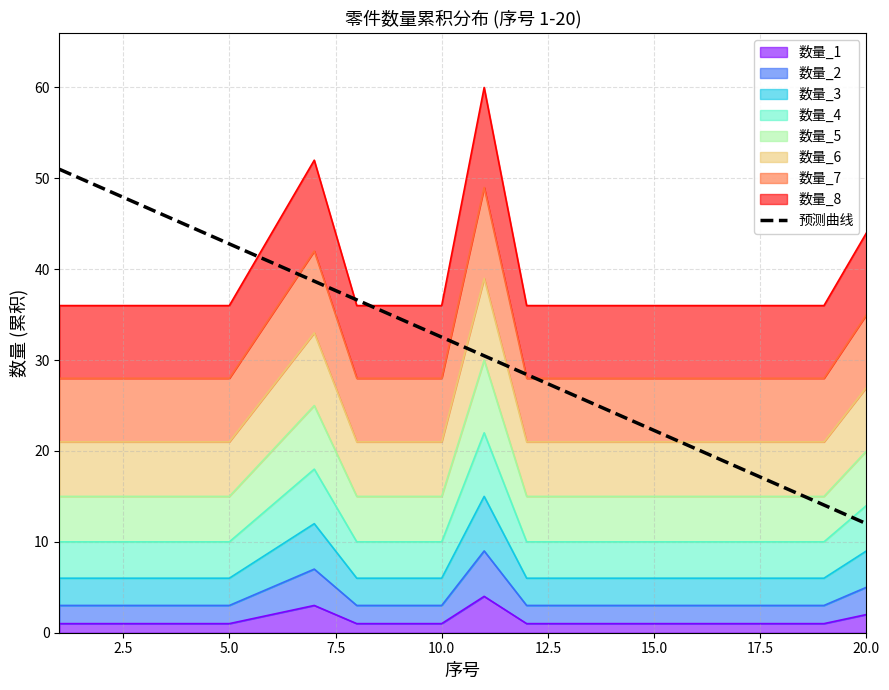

Does the chart display data point markers on the line(s)?

No